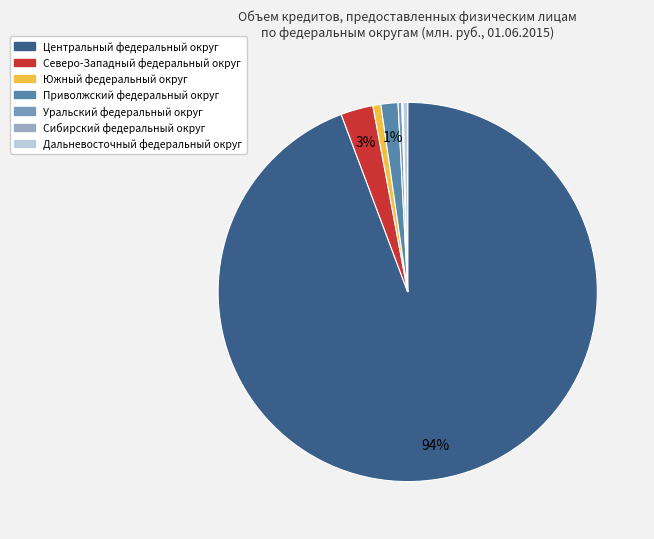

Which category has the biggest portion of the pie?

Центральный федеральный округ